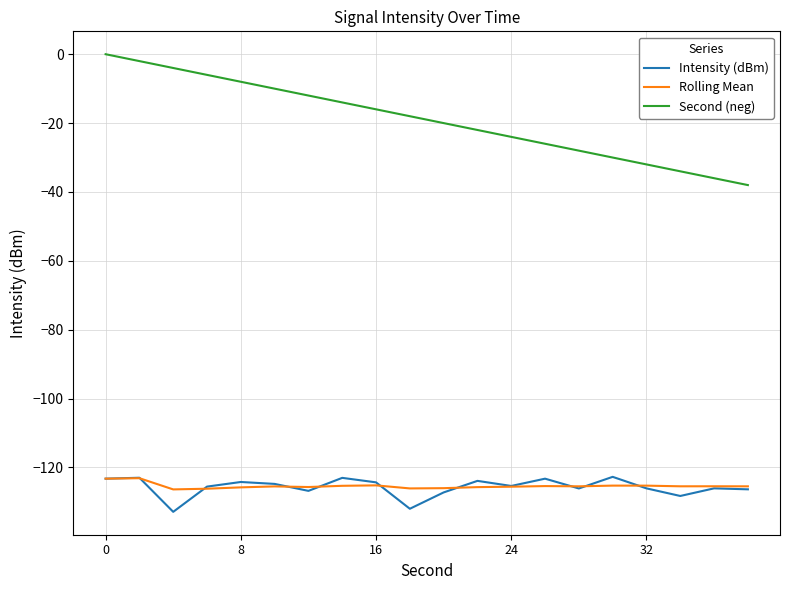

Which series has the largest total across all categories?

Second (neg)